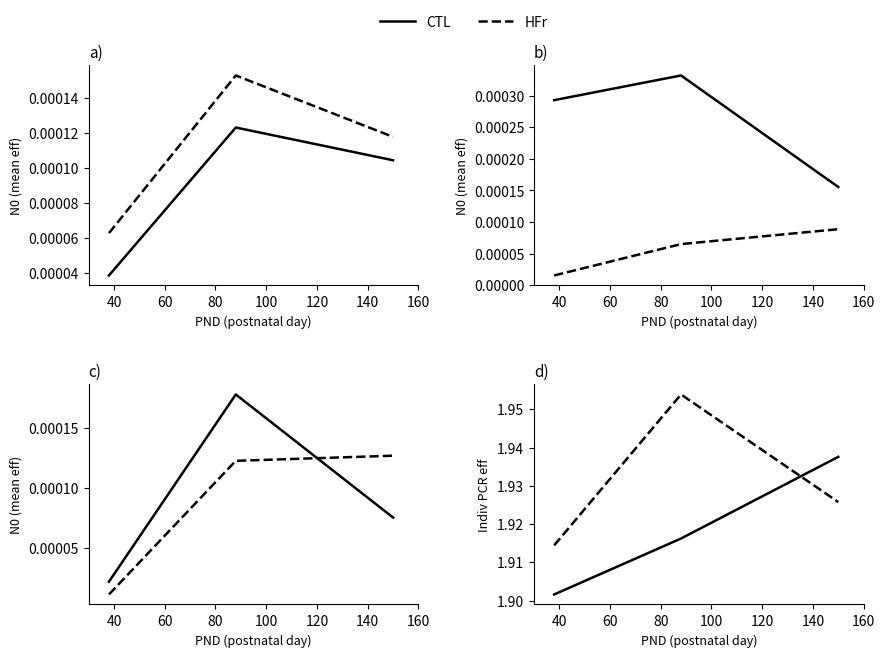

What is the total value across all series at 60?

3.9